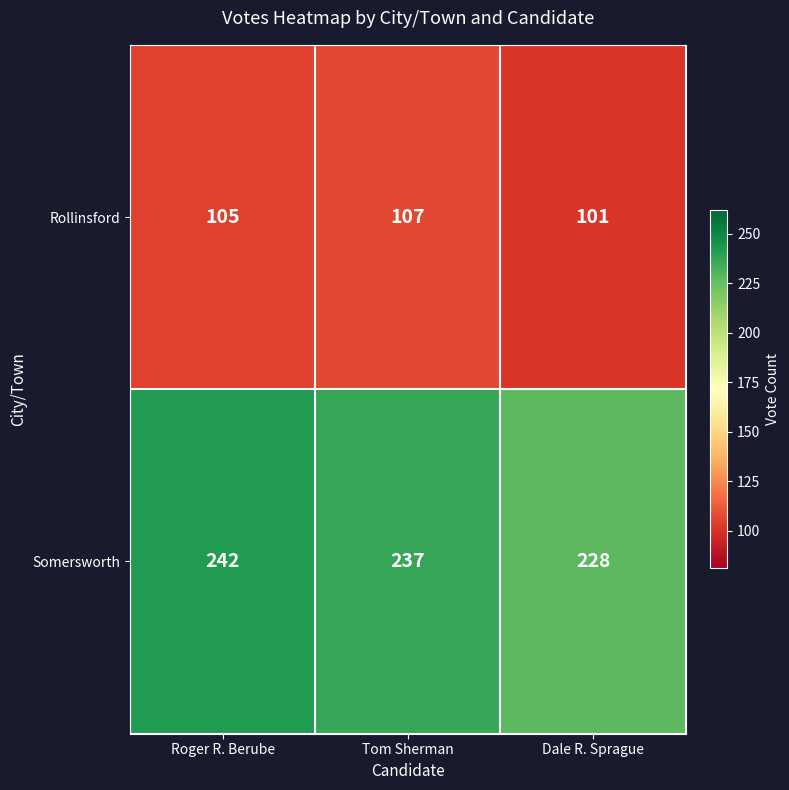

How many distinct data groups are displayed?

2